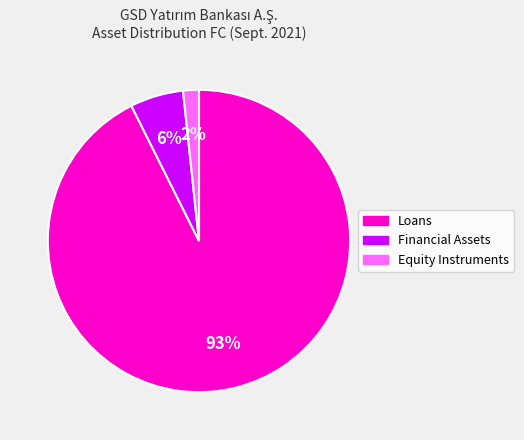

How many slices are in this pie chart?

3